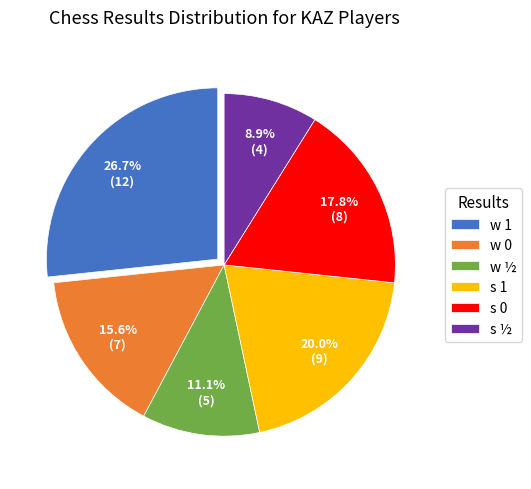

Is there a majority slice in this chart?

No